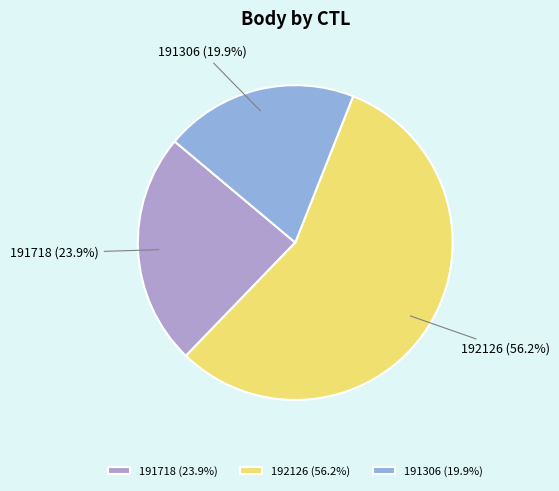

What is the ratio of the value at 191306 (19.9%) to the value at 191718 (23.9%)?

0.8